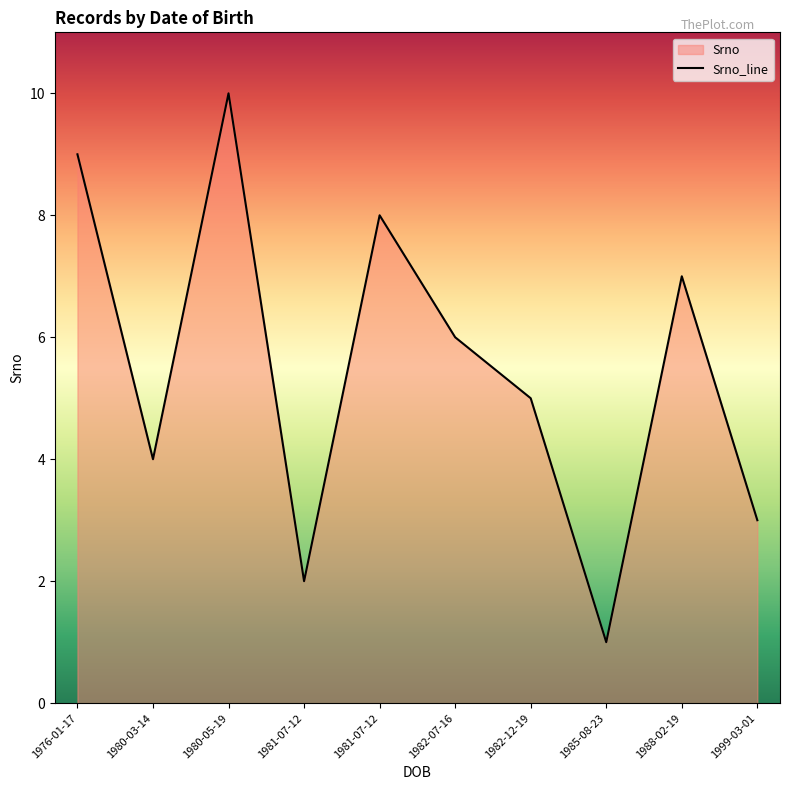

What is the label of the 6th point from the right?

1981-07-12